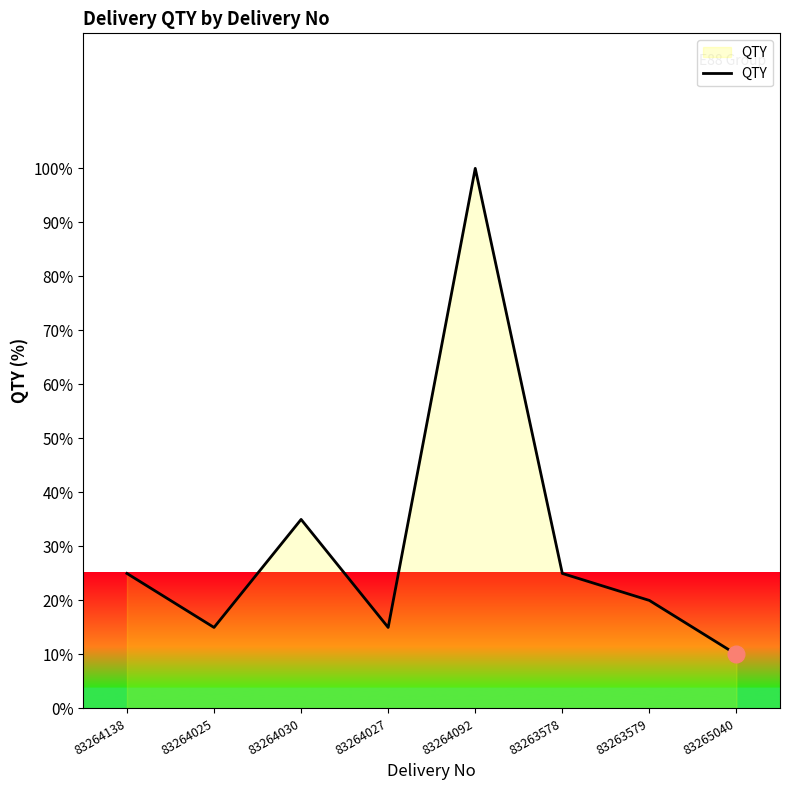

What is the ratio of the value at 83263578 to the value at 83264138?

1.0